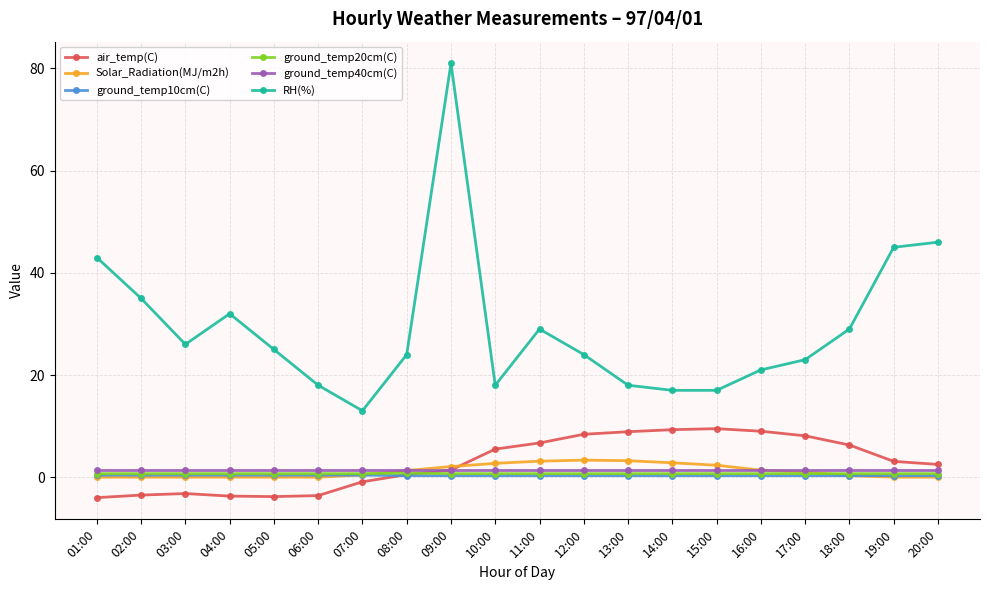

The value of RH(%) at 14:00 is 7.1. True or false?

False